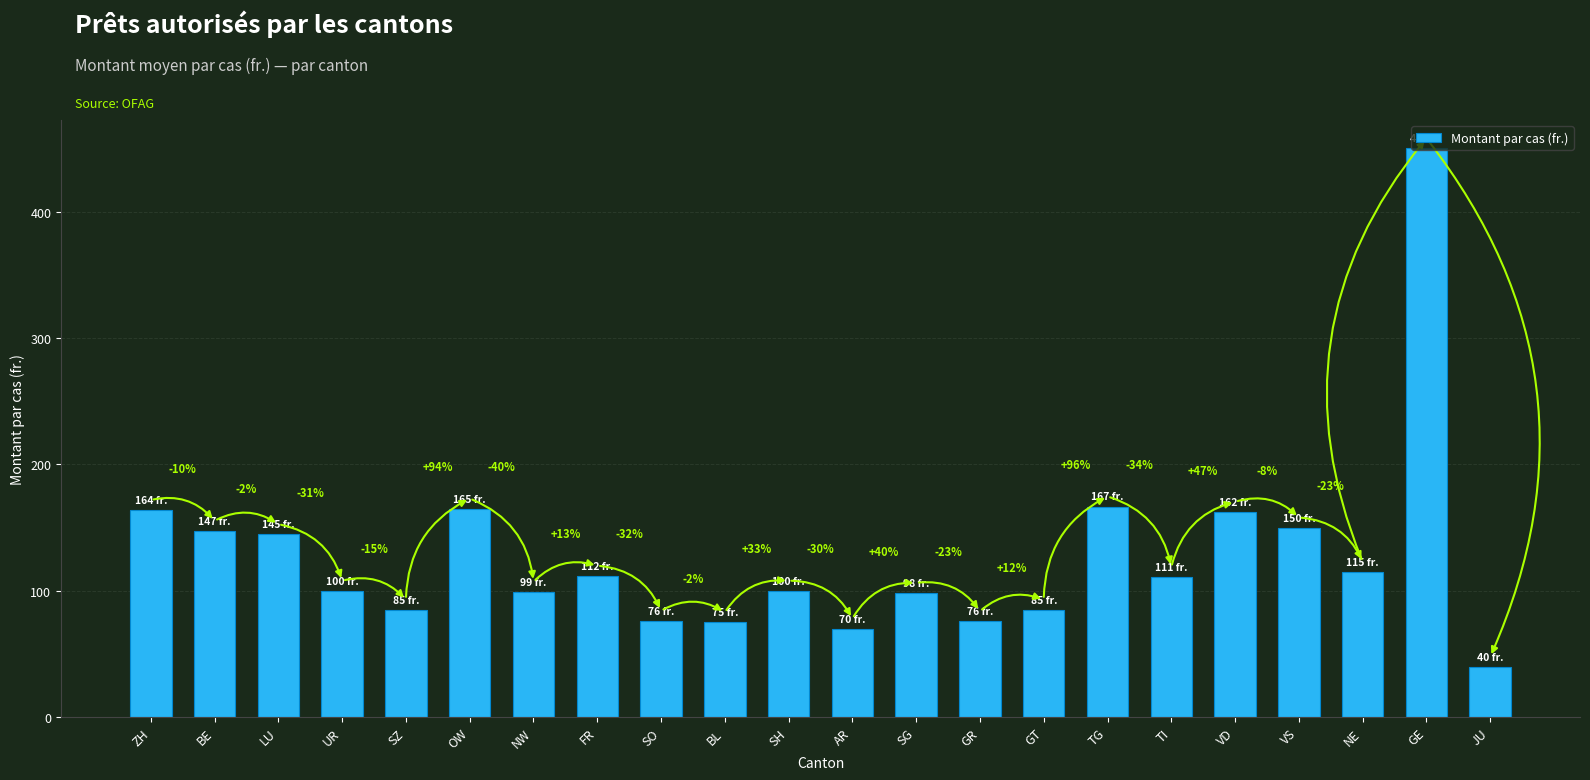

Does the chart contain any negative values?

No